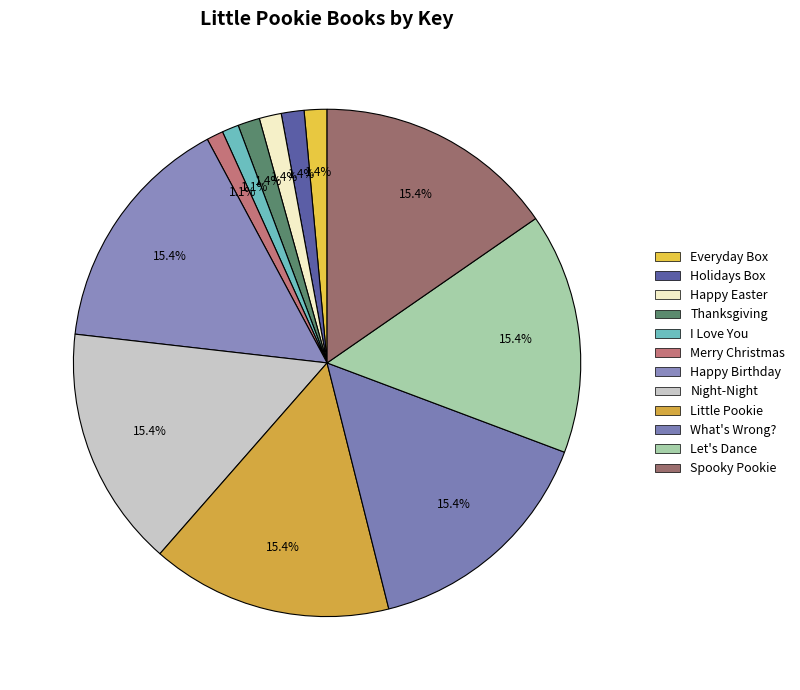

Count the number of slices in the pie.

12